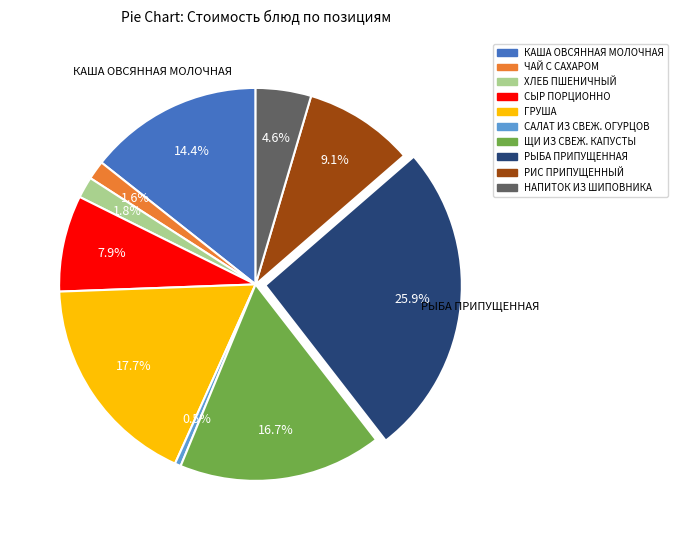

What percentage is NOT represented by ЩИ ИЗ СВЕЖ. КАПУСТЫ?

83.3%